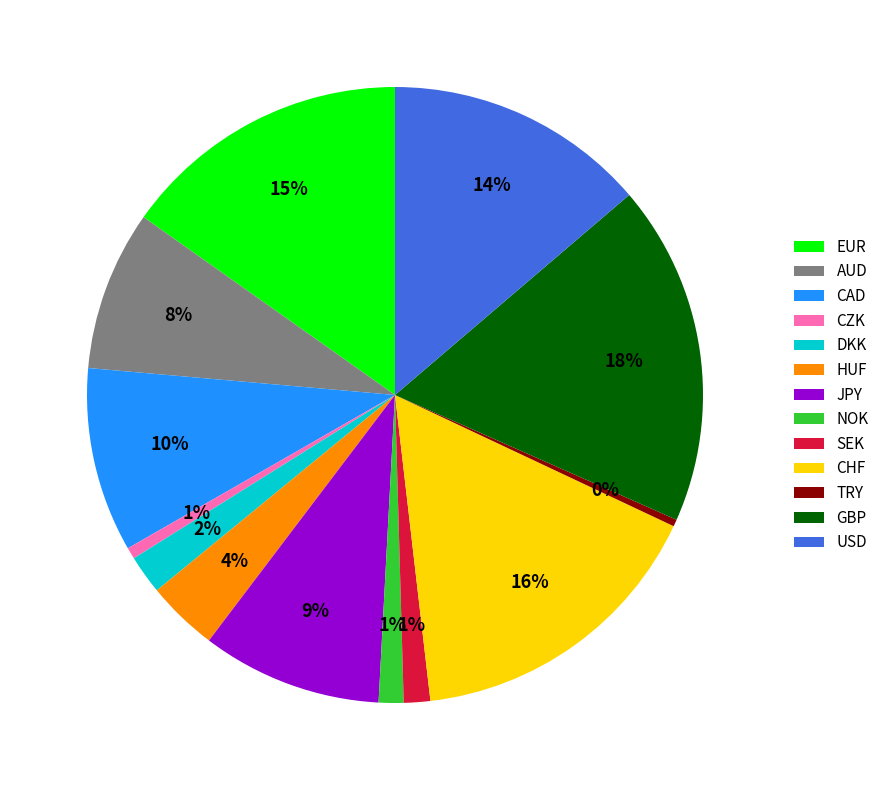

To the nearest percent, what is the combined percentage of CAD and NOK?

11%